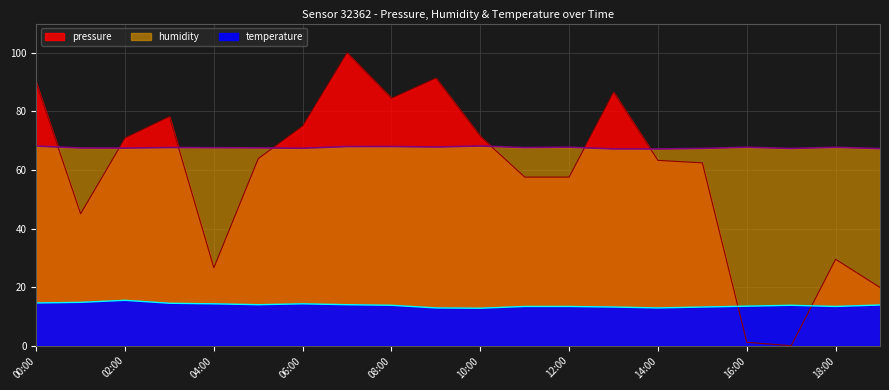

After their last crossing, which series has the higher values: temperature or pressure?

pressure